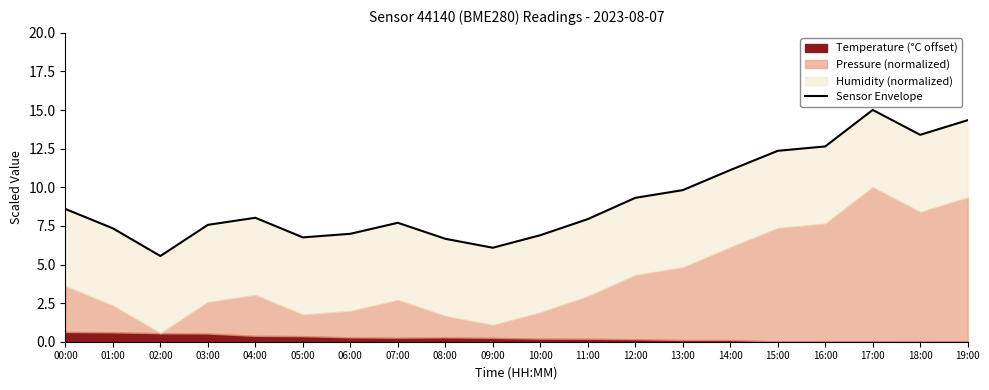

What is the difference between the second highest and second lowest values?

8.3